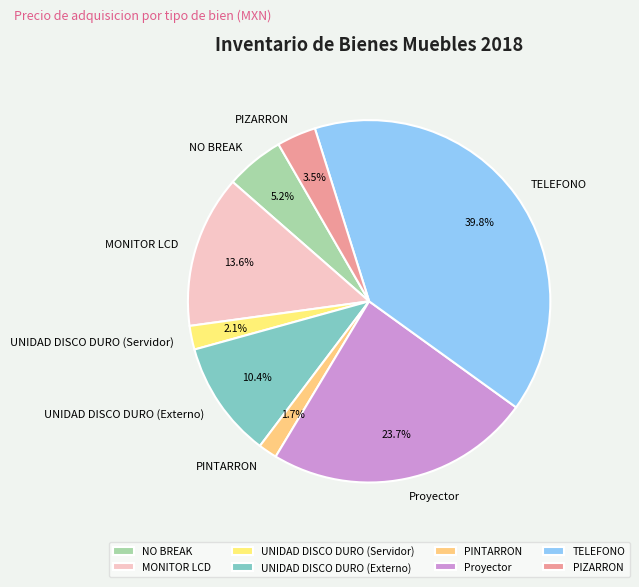

To the nearest percent, what percentage of the pie is MONITOR LCD?

14%